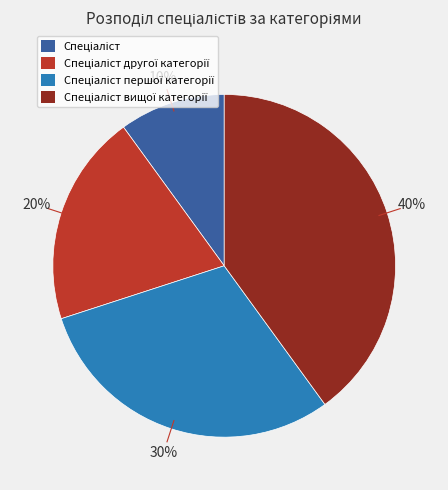

Does any single category account for the majority?

No